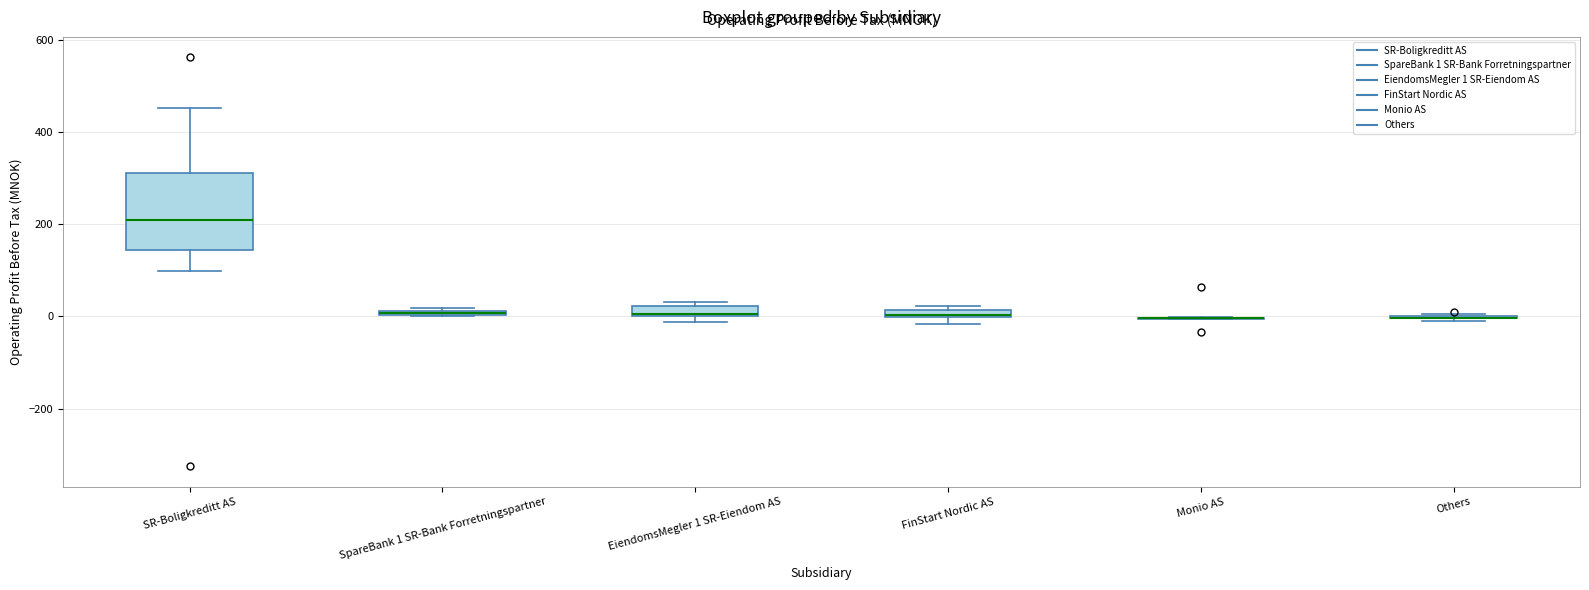

Which box is the tallest, from its lower edge to its upper edge?

SR-Boligkreditt AS